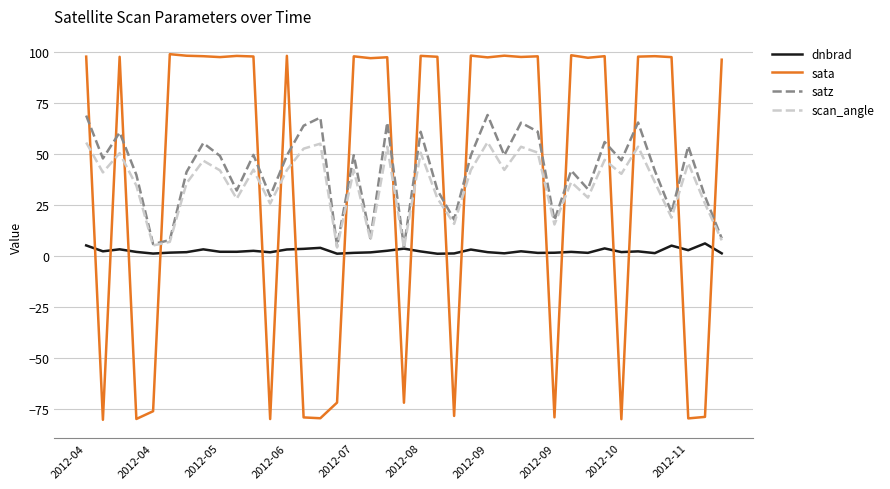

Rank the series by their maximum value, from lowest to highest.

dnbrad, scan_angle, satz, sata